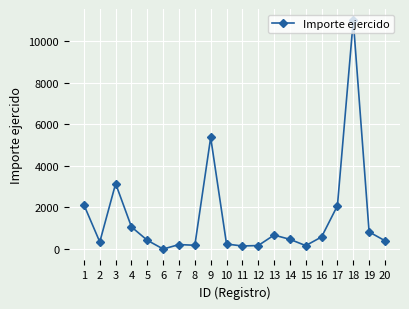

True or false: the data has more than 2 interior local peaks.

True